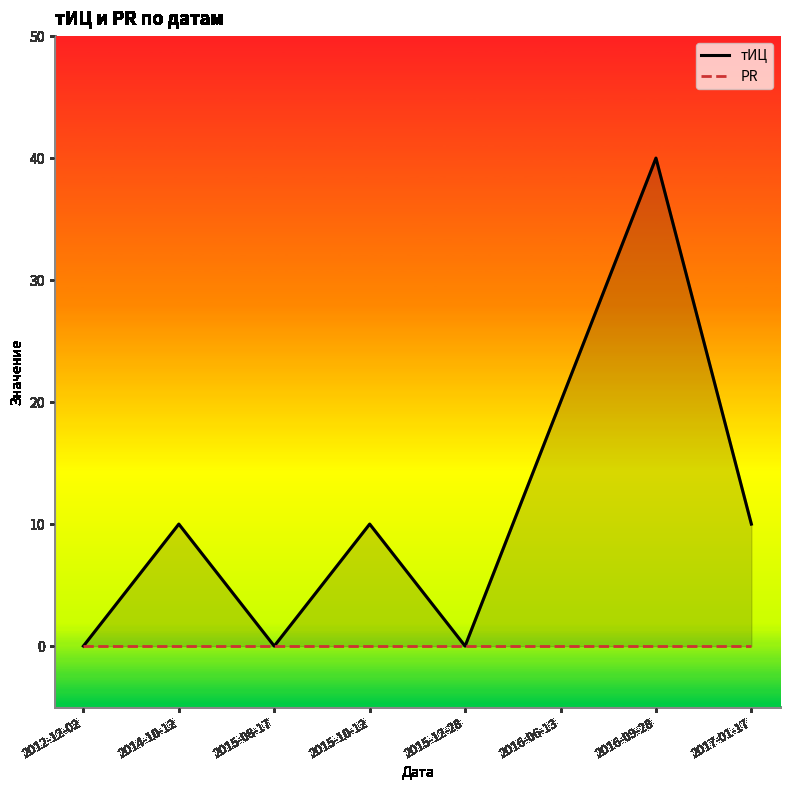

True or false: тИЦ and PR cross at least once.

False